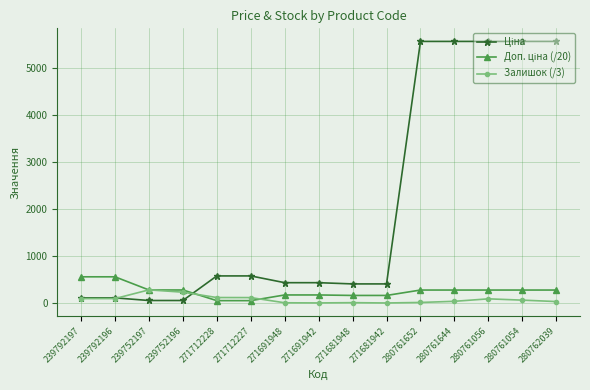

Count the number of categories in the chart.

15